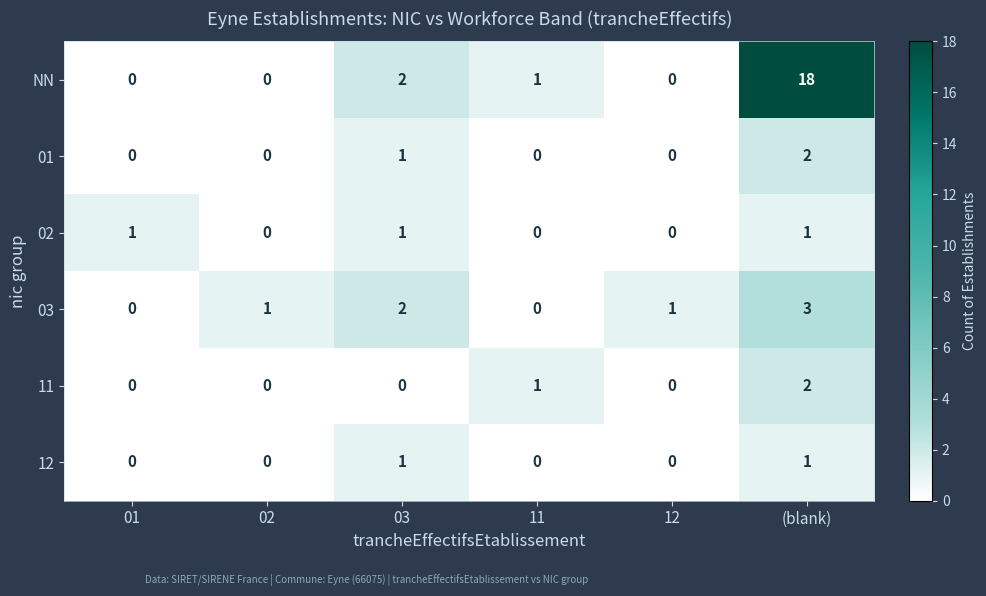

The value of 01 at (blank) is 3. True or false?

False